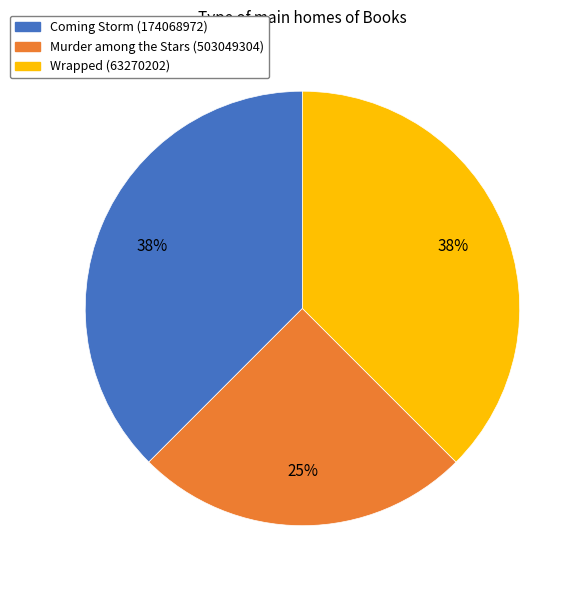

To the nearest percent, what is the average slice percentage?

33%